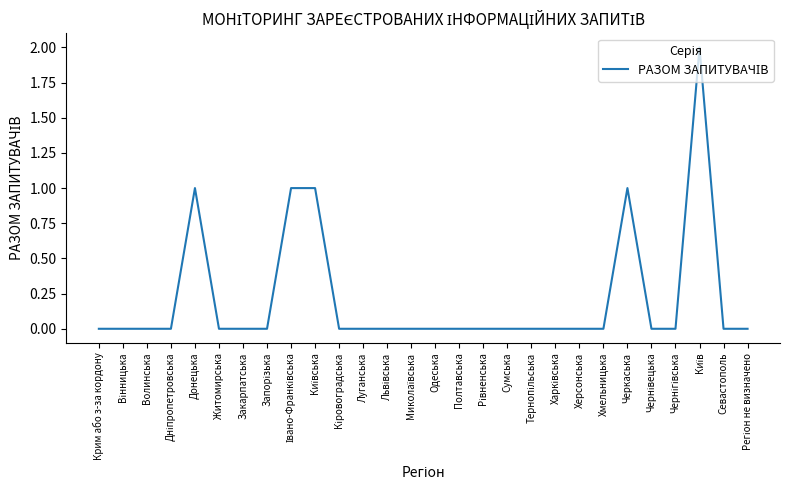

The value at Крим або з-за кордону is 0. True or false?

True